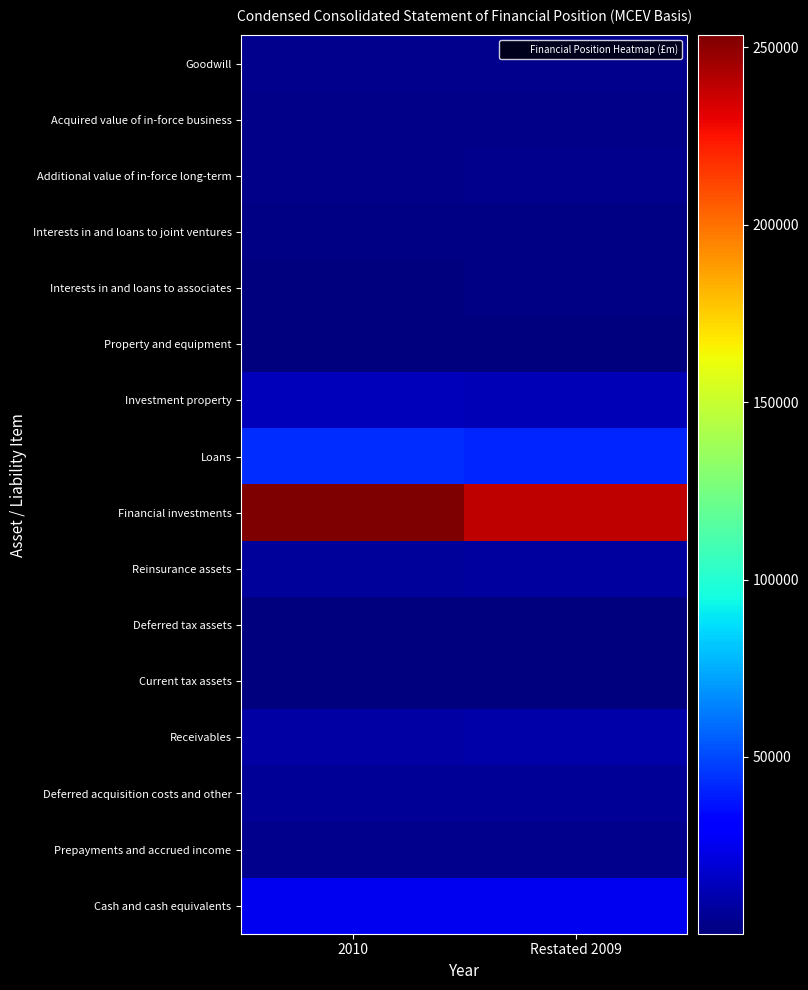

Reading left to right, extract all data points from this chart.

Goodwill: 2010=3391	Restated 2009=3381
Acquired value of in-force business: 2010=2806	Restated 2009=2860
Additional value of in-force long-term: 2010=2737	Restated 2009=3475
Interests in and loans to joint ventures: 2010=1994	Restated 2009=1701
Interests in and loans to associates: 2010=643	Restated 2009=1281
Property and equipment: 2010=750	Restated 2009=753
Investment property: 2010=13064	Restated 2009=12422
Loans: 2010=43074	Restated 2009=41079
Financial investments: 2010=253288	Restated 2009=238679
Reinsurance assets: 2010=7084	Restated 2009=7572
Deferred tax assets: 2010=288	Restated 2009=218
Current tax assets: 2010=198	Restated 2009=359
Receivables: 2010=8295	Restated 2009=9632
Deferred acquisition costs and other: 2010=6072	Restated 2009=5621
Prepayments and accrued income: 2010=3691	Restated 2009=3604
Cash and cash equivalents: 2010=25455	Restated 2009=25176